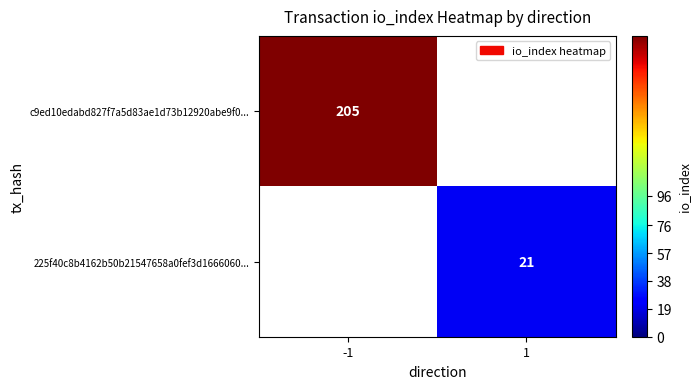

The c9ed10edabd827f7a5d83ae1d73b12920abe9f0... series shows 56 at -1. True or false?

False